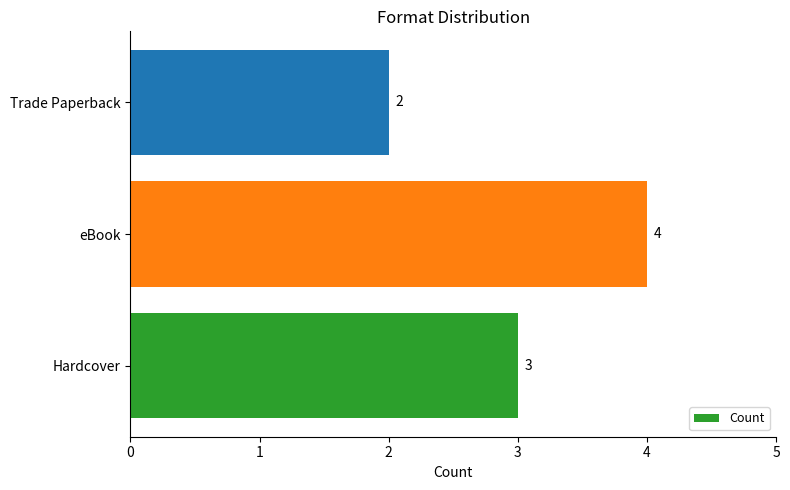

What is the maximum value shown in the chart?

4